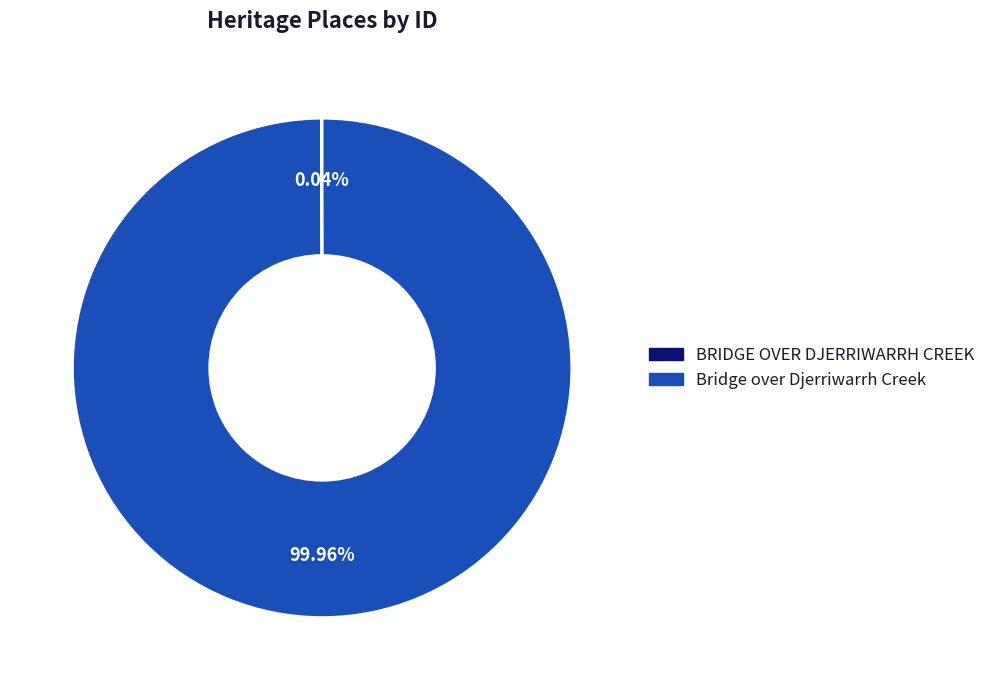

Which category has the biggest portion of the pie?

Bridge over Djerriwarrh Creek